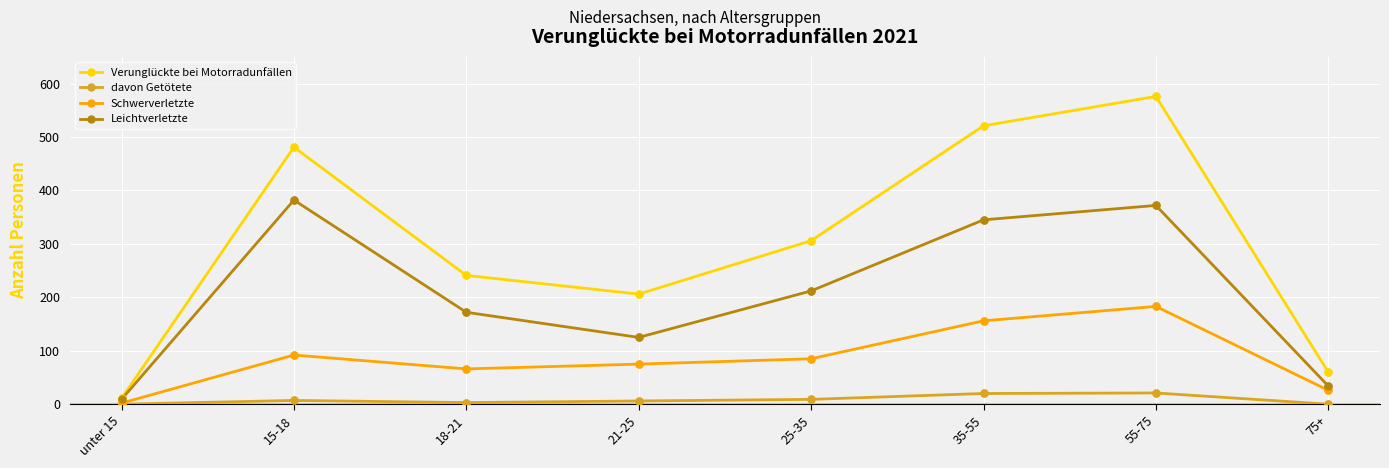

What are all the series names shown in the legend?

Verunglückte bei Motorradunfällen, davon Getötete, Schwerverletzte, Leichtverletzte